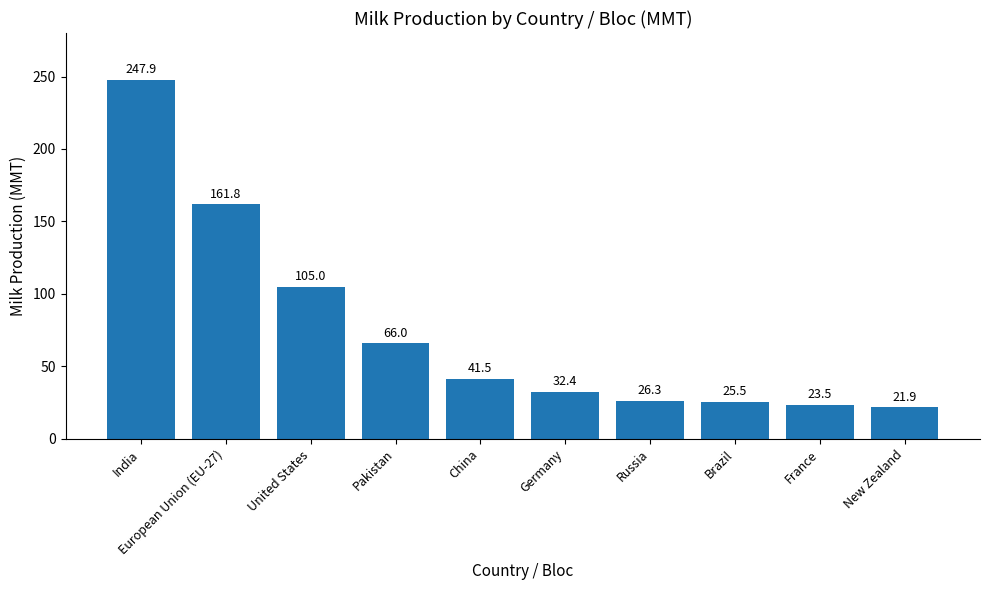

At which label does the data first exceed 41?

India